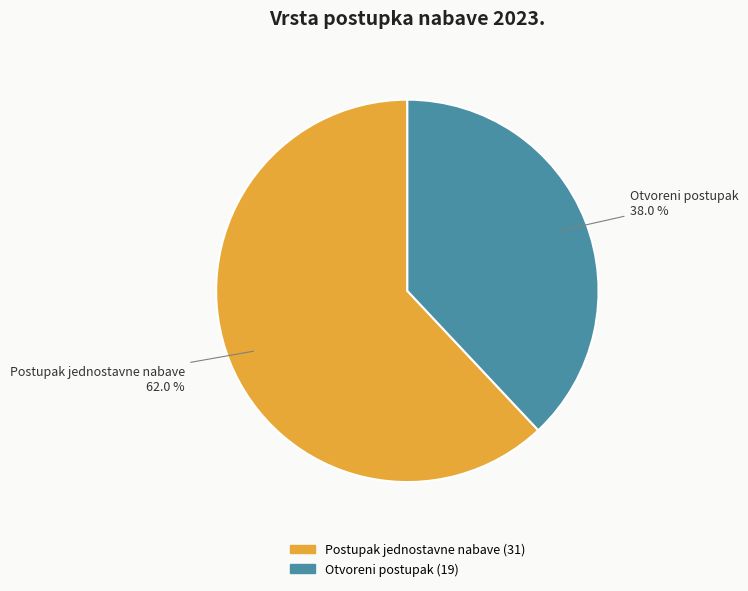

Which category has the biggest portion of the pie?

Postupak jednostavne nabave